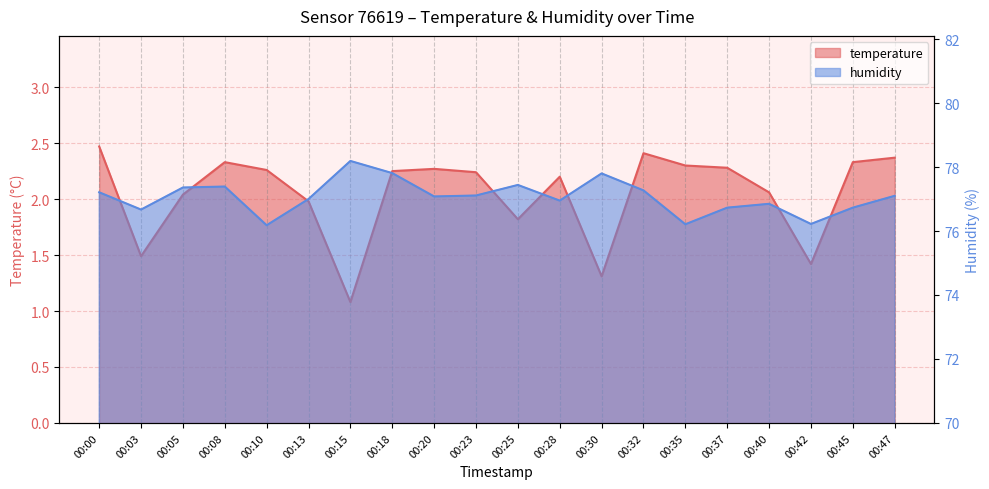

At which label is humidity closest to 77?

00:13